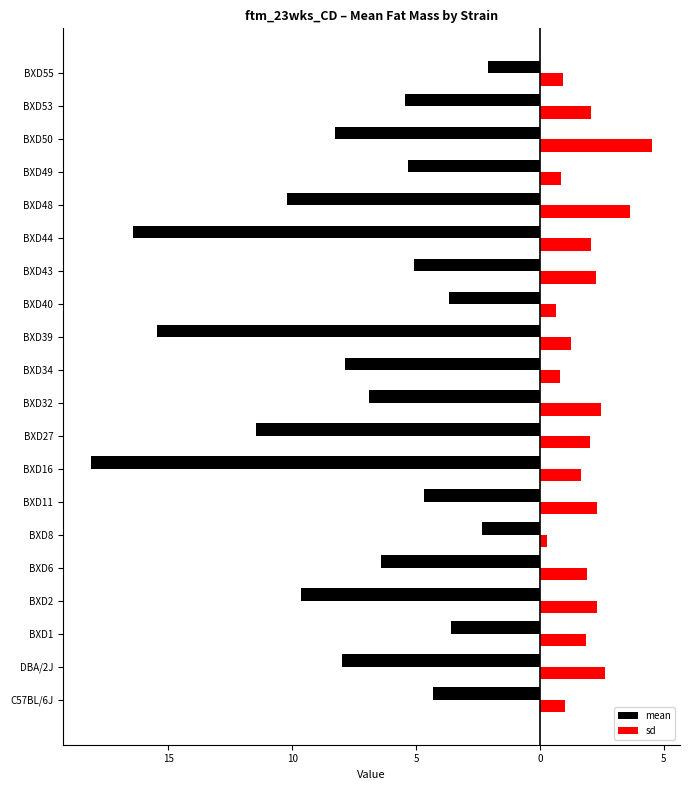

What is the value of the mean bar at the 8th from the left?

-18.1